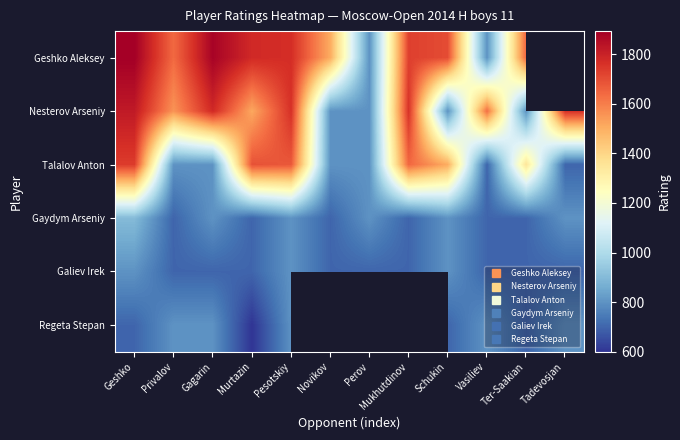

How many data points does each series have?

12